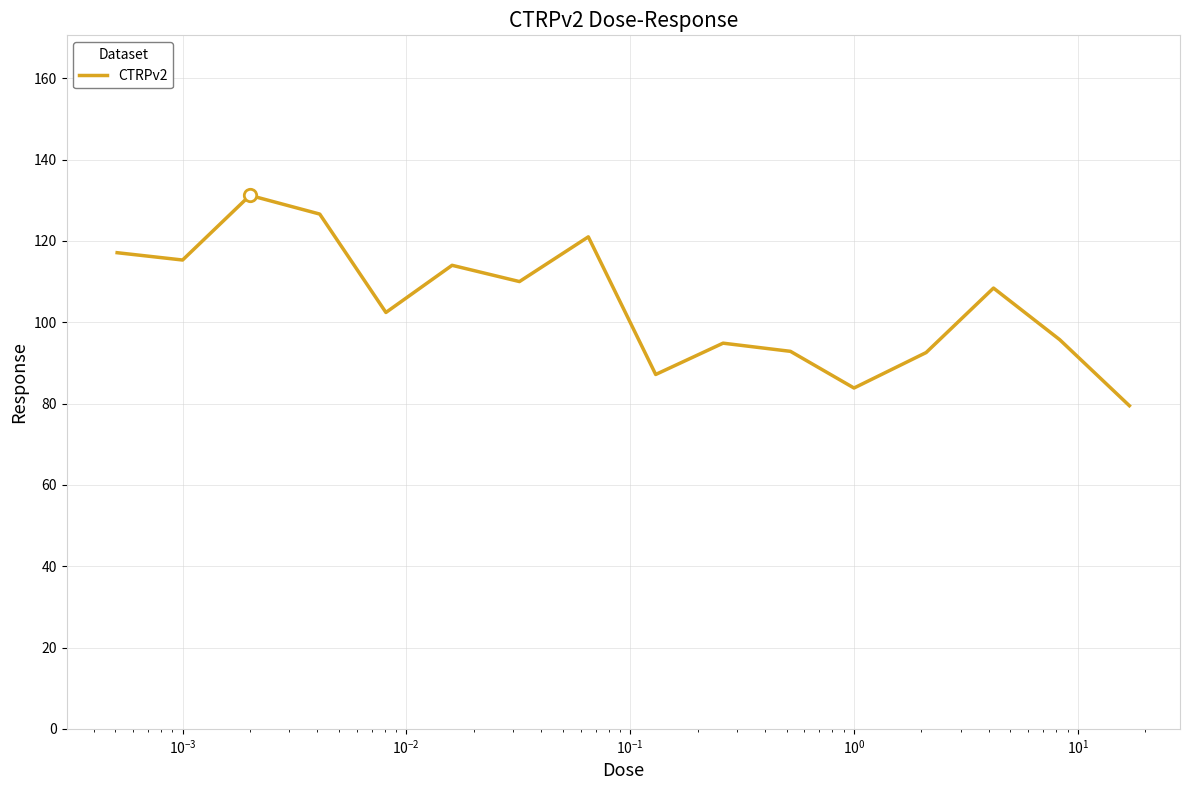

What is the difference between the maximum and minimum values?

51.7